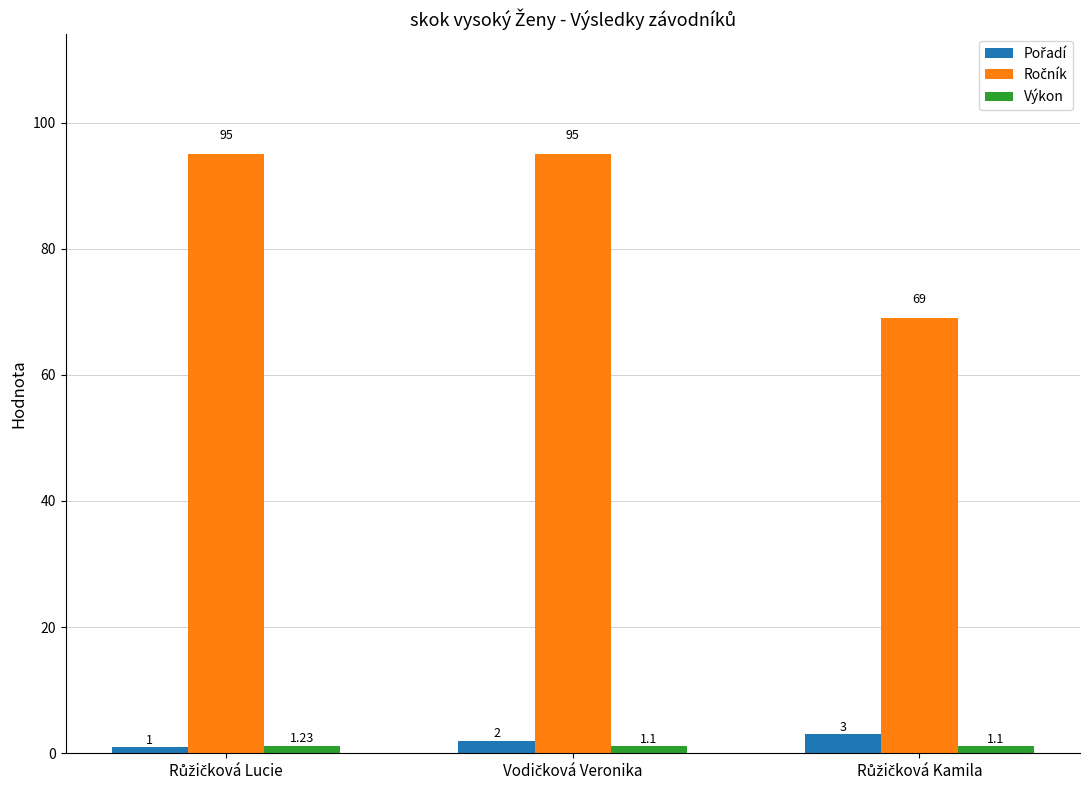

At which label does Pořadí first exceed 2?

Růžičková Kamila